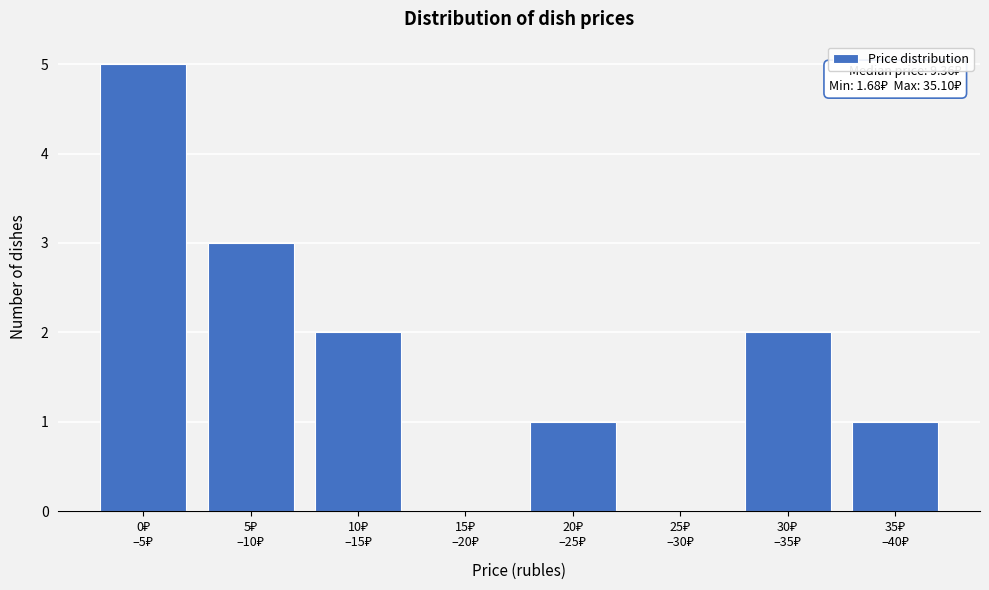

What is the greatest value displayed?

5